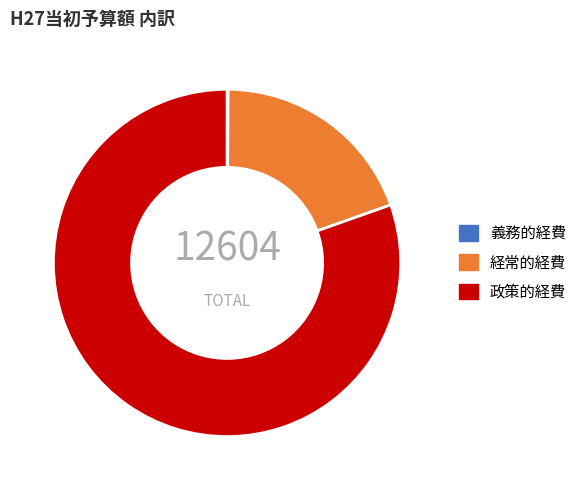

The 政策的経費 slice represents 80% of the pie. True or false?

True